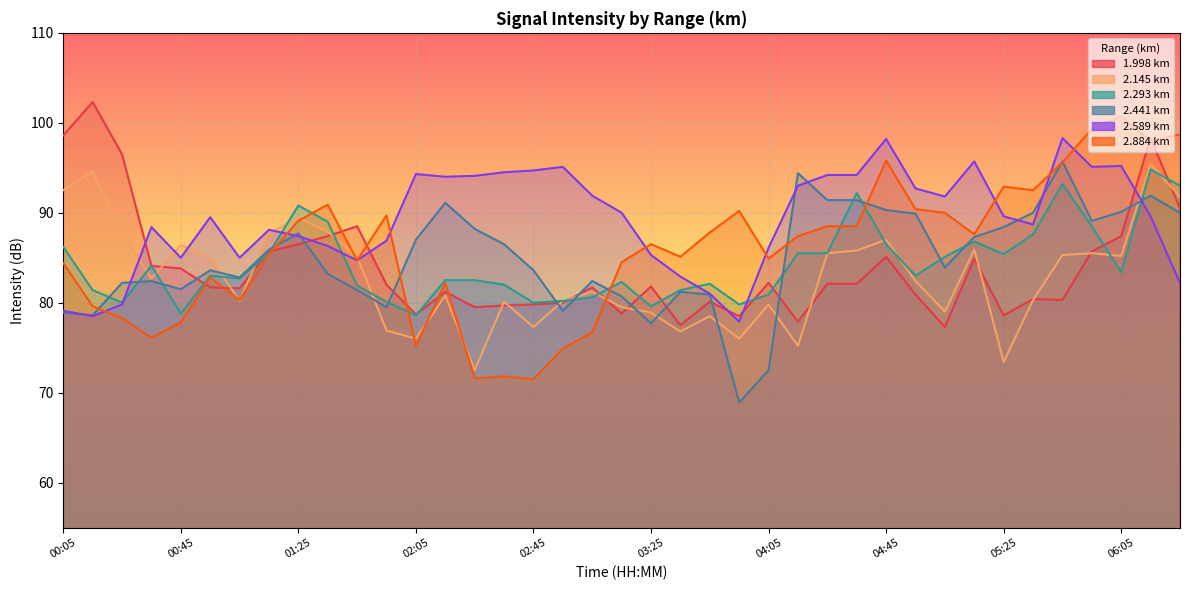

At 04:15, list the series in order from smallest to largest.

2.145, 1.998, 2.293, 2.884, 2.589, 2.441